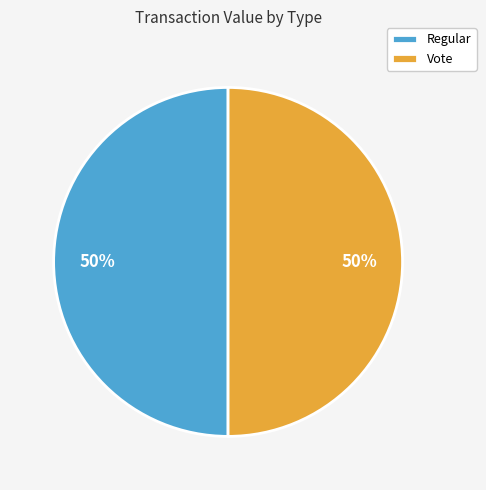

True or false: Vote accounts for 61% of the total.

False